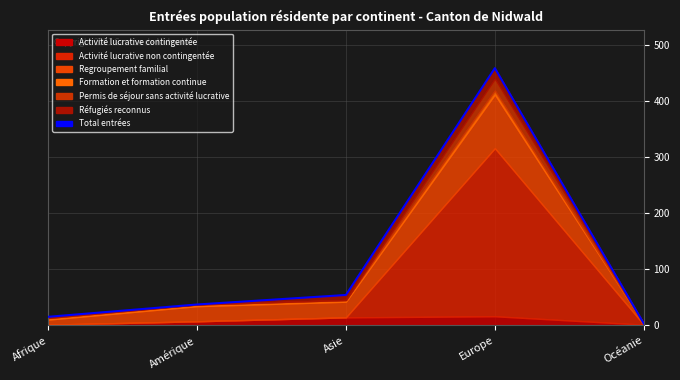

Reading left to right, extract all data points from this chart.

15	37	54	459	3